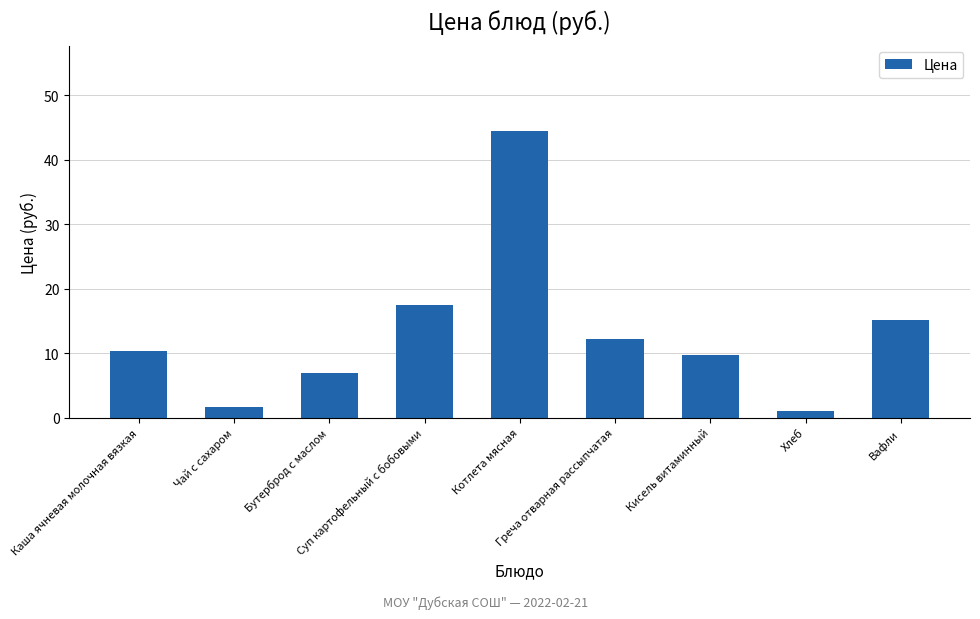

How many bars are there in total?

9